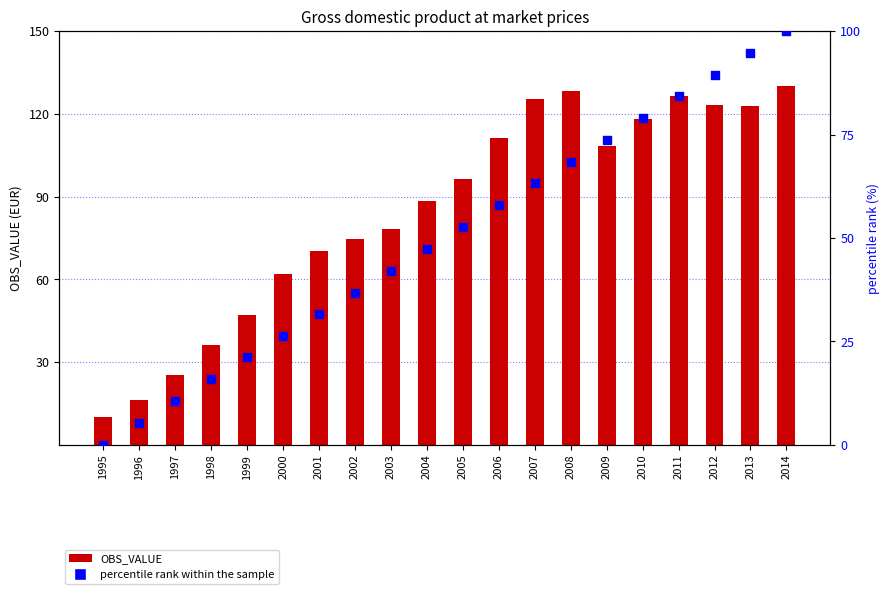

Which series reaches the maximum Y coordinate?

OBS_VALUE